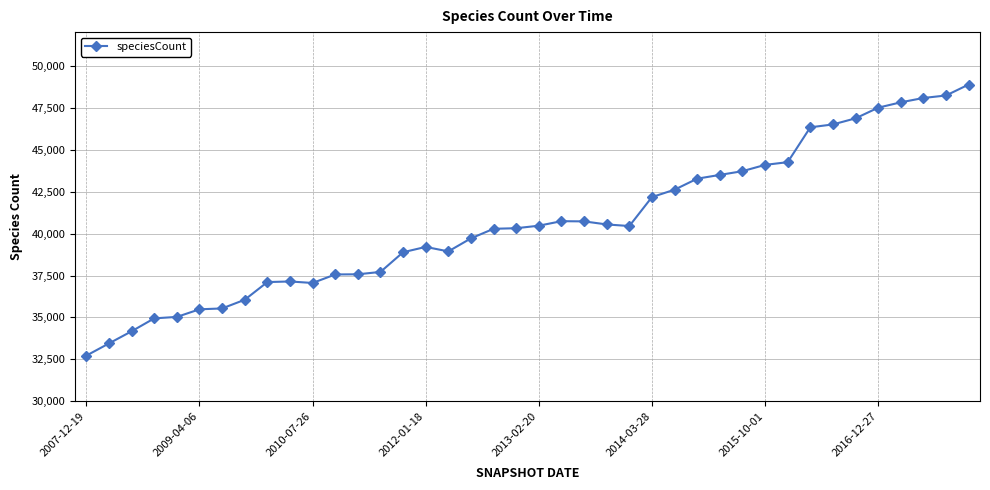

What is the difference between the maximum and minimum values?

16151